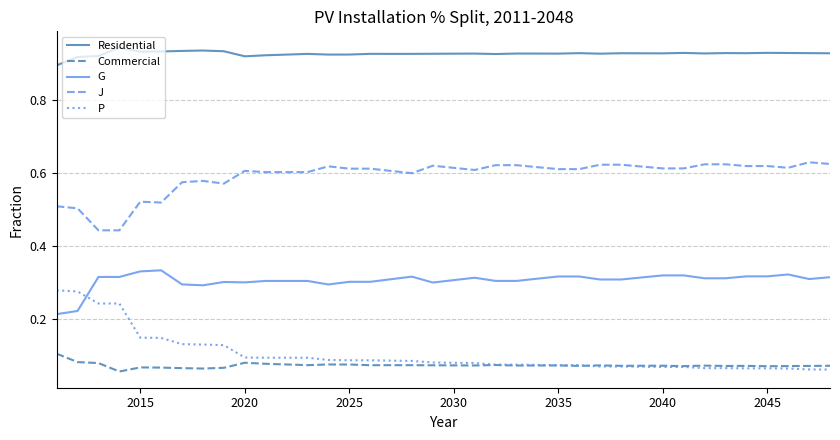

True or false: Residential and J intersect in this chart.

False